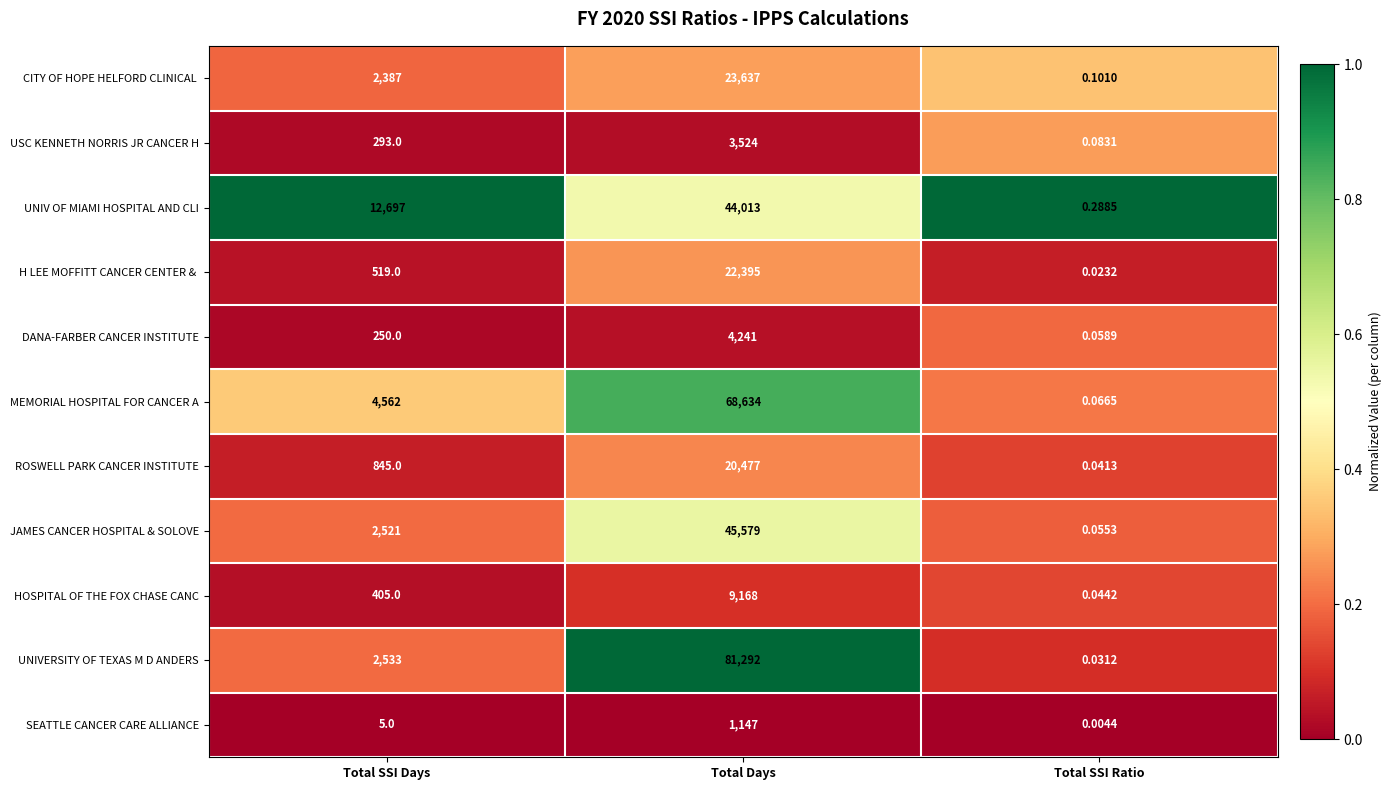

Where is UNIVERSITY OF TEXAS M D ANDERS nearest to the value 40646?

Total SSI Days